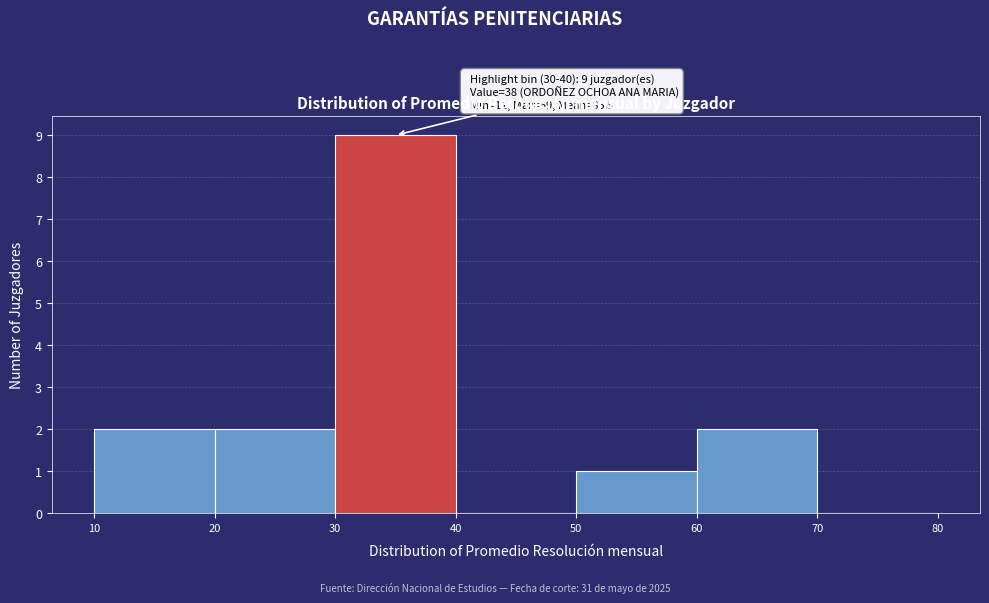

Over which range of the x-axis is the bar tallest?

30 to 40